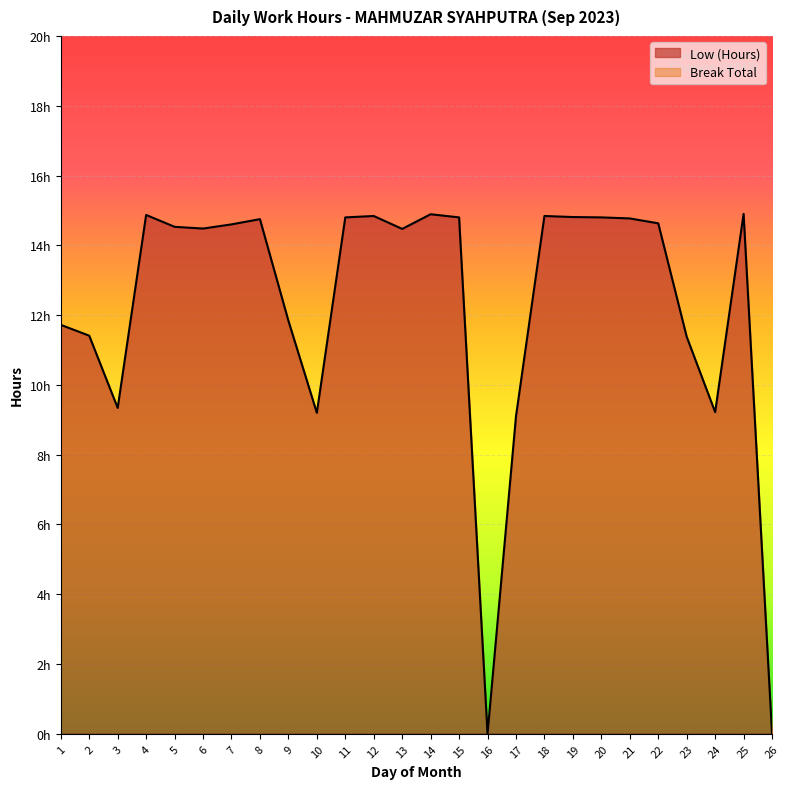

At which category does the chart reach its minimum across all series?

16